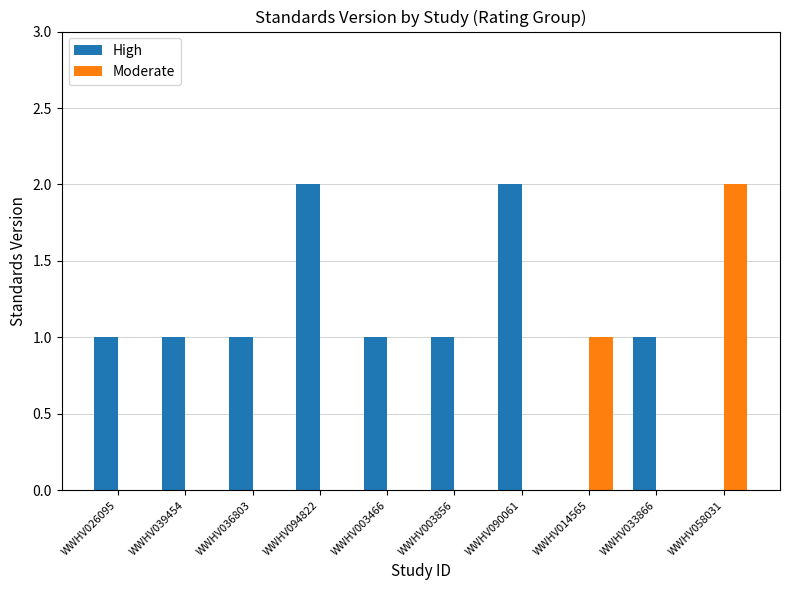

Is the value of Moderate at WWHV094822 greater than the value of High at WWHV033866?

No